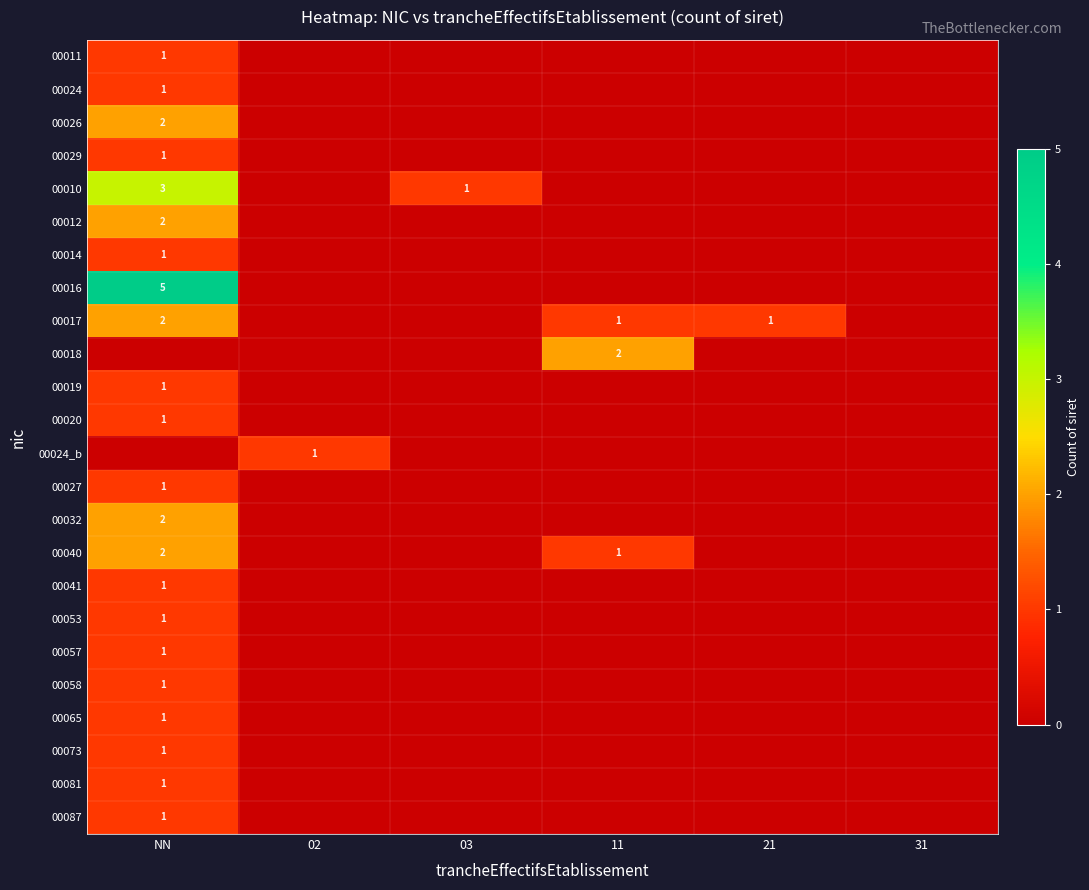

The value of 00018 at 11 is 2. True or false?

True